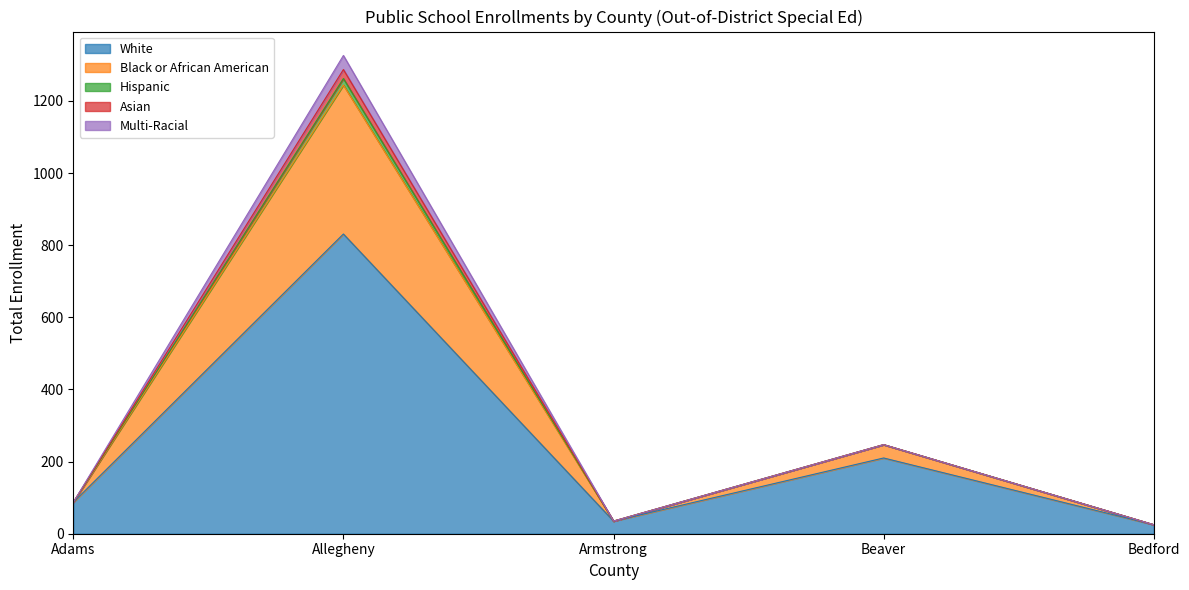

What is the total value across all series at Armstrong?

35